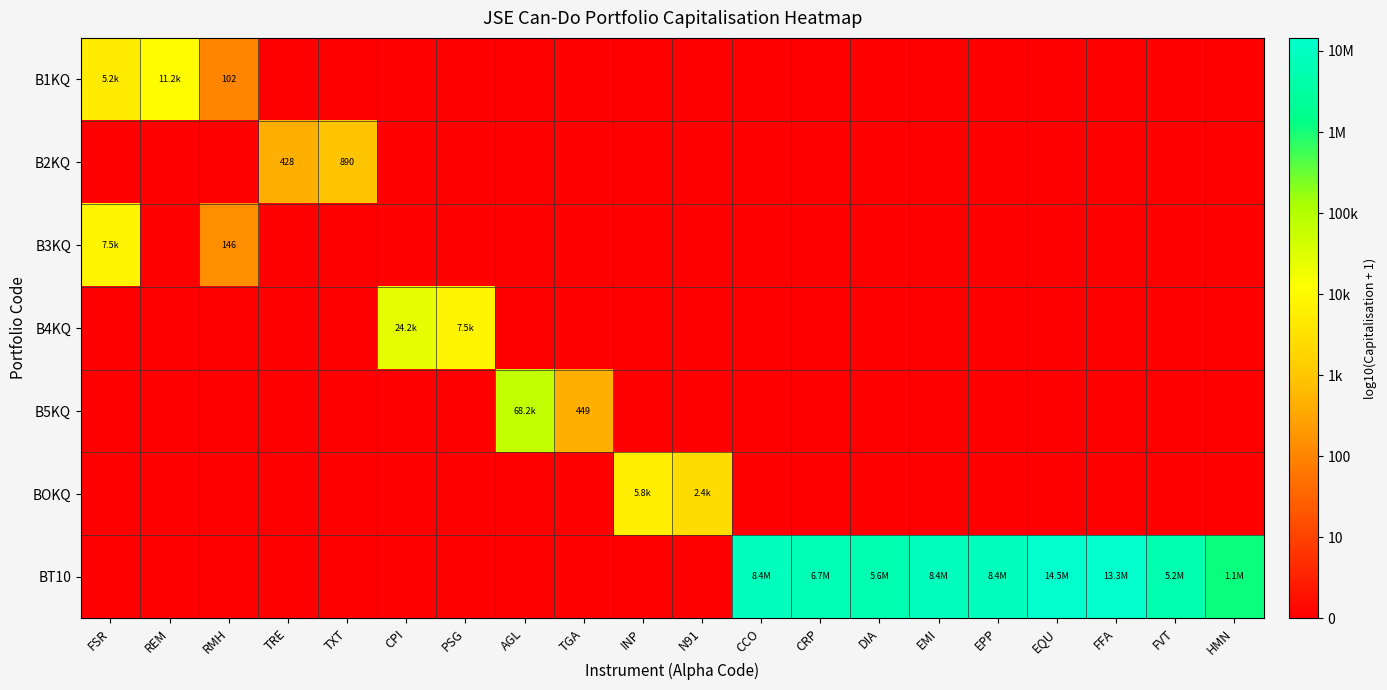

Which series changed the most between N91 and EMI?

BT10